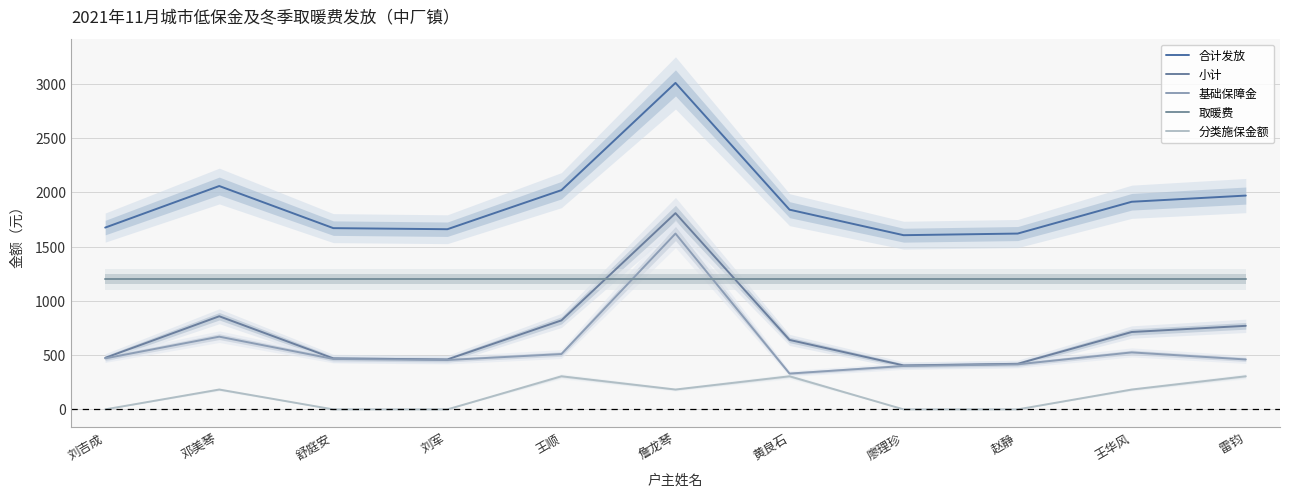

Reading left to right, list all the values displayed in this chart.

合计发放: 刘吉成=1675	邓美琴=2058	舒庭安=1670	刘军=1660	王顺=2020	詹龙琴=3008	黄良石=1840	廖理珍=1605	赵静=1620	王华风=1913	雷钧=1970
小计: 刘吉成=475	邓美琴=858	舒庭安=470	刘军=460	王顺=820	詹龙琴=1808	黄良石=640	廖理珍=405	赵静=420	王华风=713	雷钧=770
基础保障金: 刘吉成=470	邓美琴=670	舒庭安=465	刘军=455	王顺=510	詹龙琴=1620	黄良石=330	廖理珍=400	赵静=415	王华风=525	雷钧=460
取暖费: 刘吉成=1200	邓美琴=1200	舒庭安=1200	刘军=1200	王顺=1200	詹龙琴=1200	黄良石=1200	廖理珍=1200	赵静=1200	王华风=1200	雷钧=1200
分类施保金额: 刘吉成=0	邓美琴=183	舒庭安=0	刘军=0	王顺=305	詹龙琴=183	黄良石=305	廖理珍=0	赵静=0	王华风=183	雷钧=305